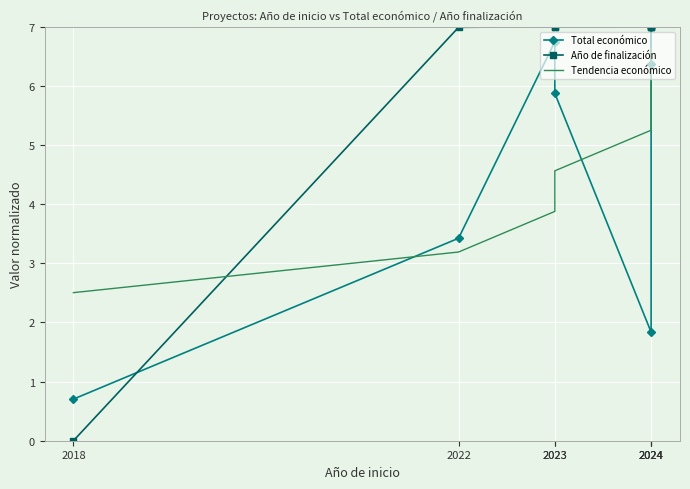

Between 2023 and 2024, which is larger?

2023